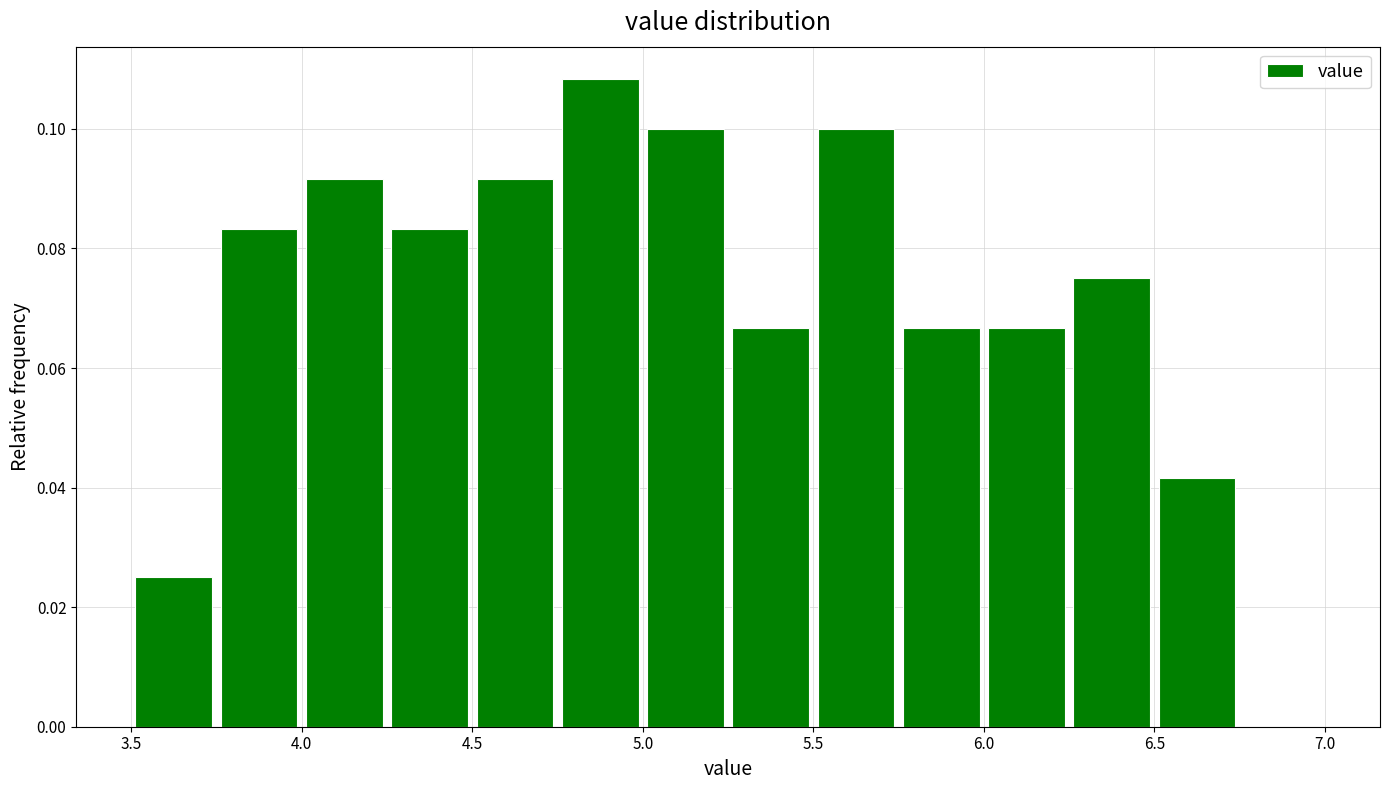

Reading left to right, transcribe this chart: for each bar, give the range it covers on the x-axis and its height. The values are not printed on the chart, so give them approximately, as read against the axis.

3.50 to 3.75: 0.026
3.75 to 4.00: 0.084
4.00 to 4.25: 0.092
4.25 to 4.50: 0.084
4.50 to 4.75: 0.092
4.75 to 5.00: 0.108
5.00 to 5.25: 0.100
5.25 to 5.50: 0.066
5.50 to 5.75: 0.100
5.75 to 6.00: 0.066
6.00 to 6.25: 0.066
6.25 to 6.50: 0.076
6.50 to 6.75: 0.042
6.75 to 7.00: 0